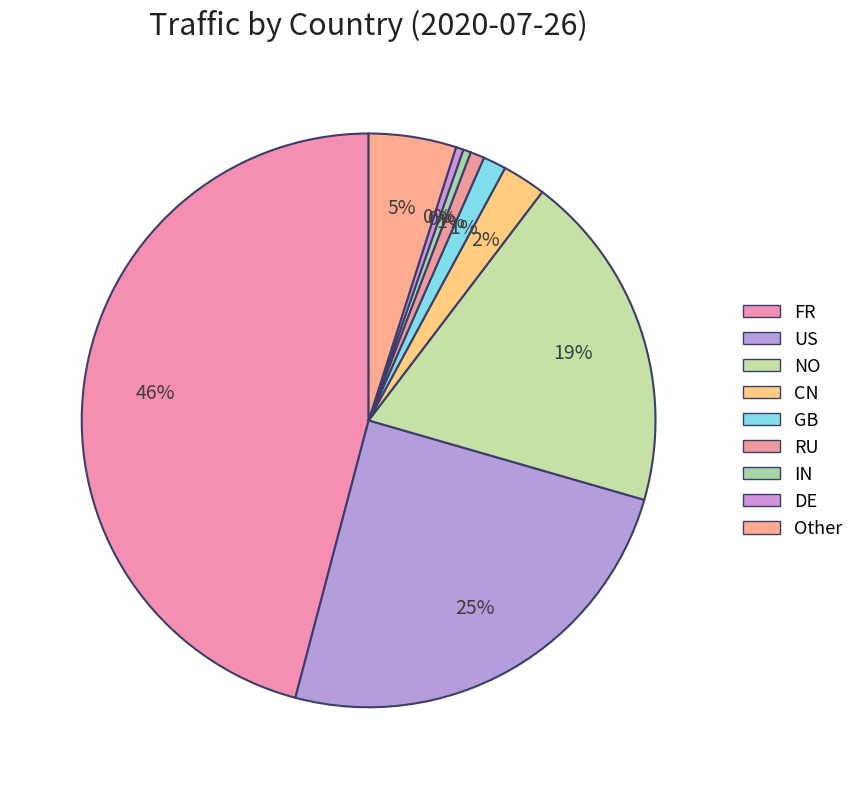

To the nearest percent, what is the combined percentage of GB and IN?

2%